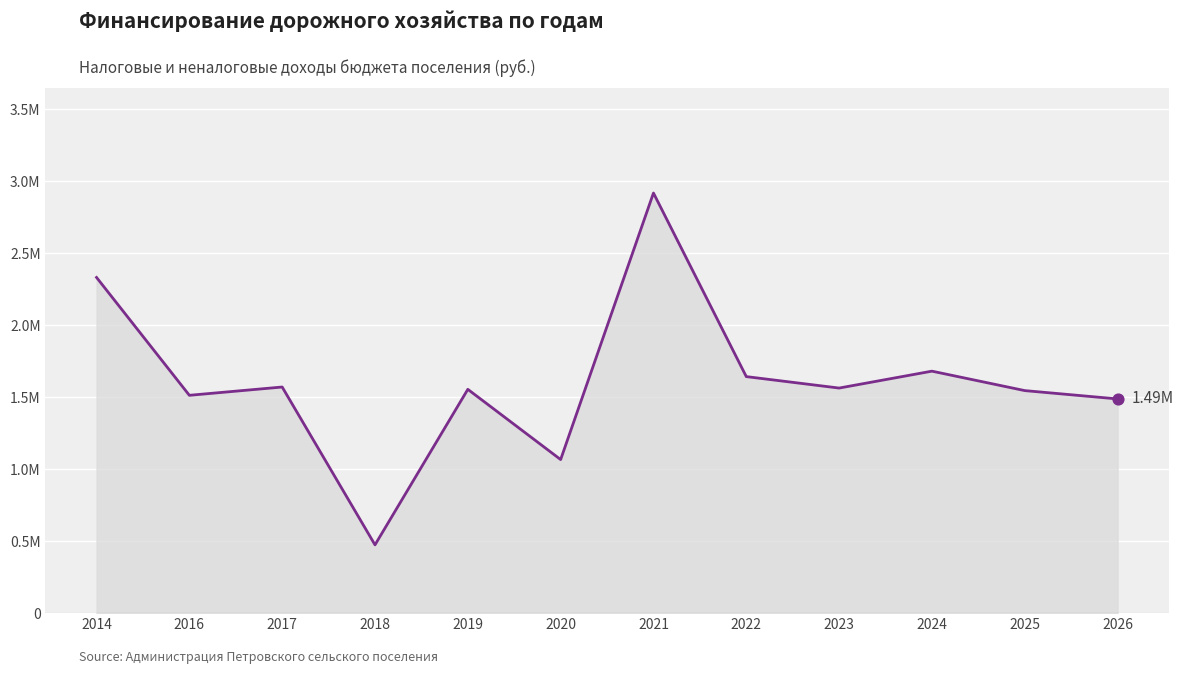

What is the change in value from 2020 to 2021?

+1850642.1